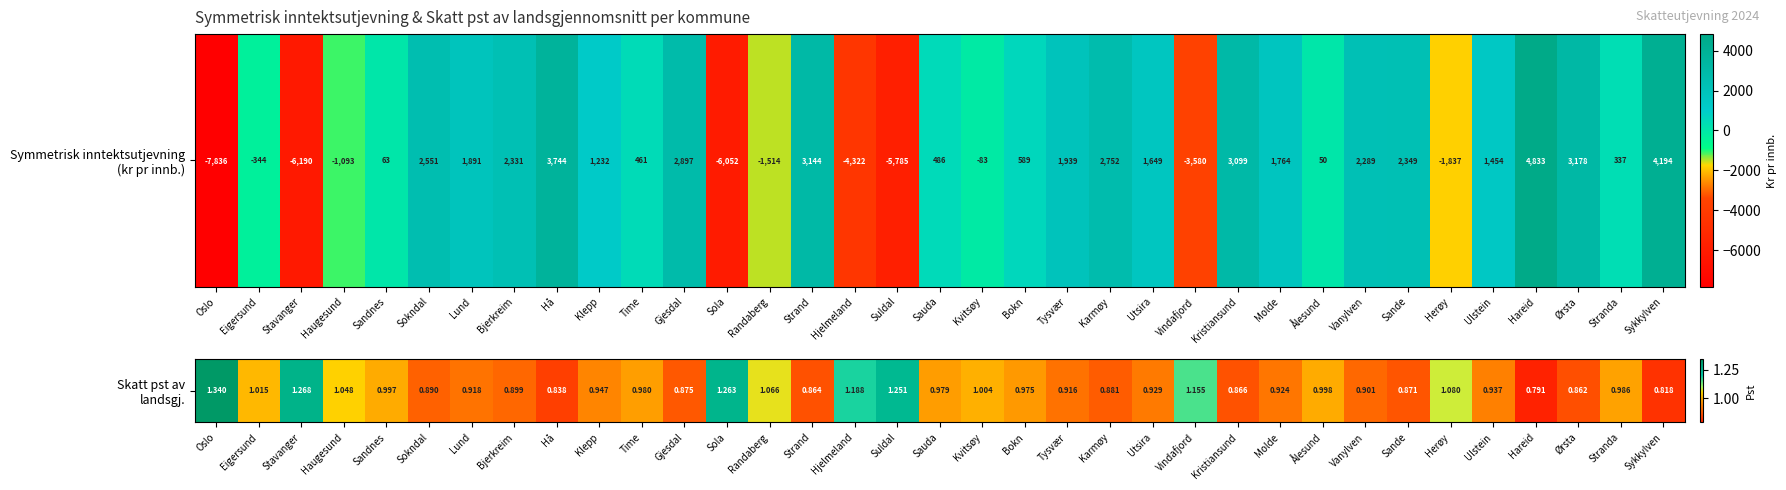

Which has a higher value, Vindafjord or Time?

Vindafjord